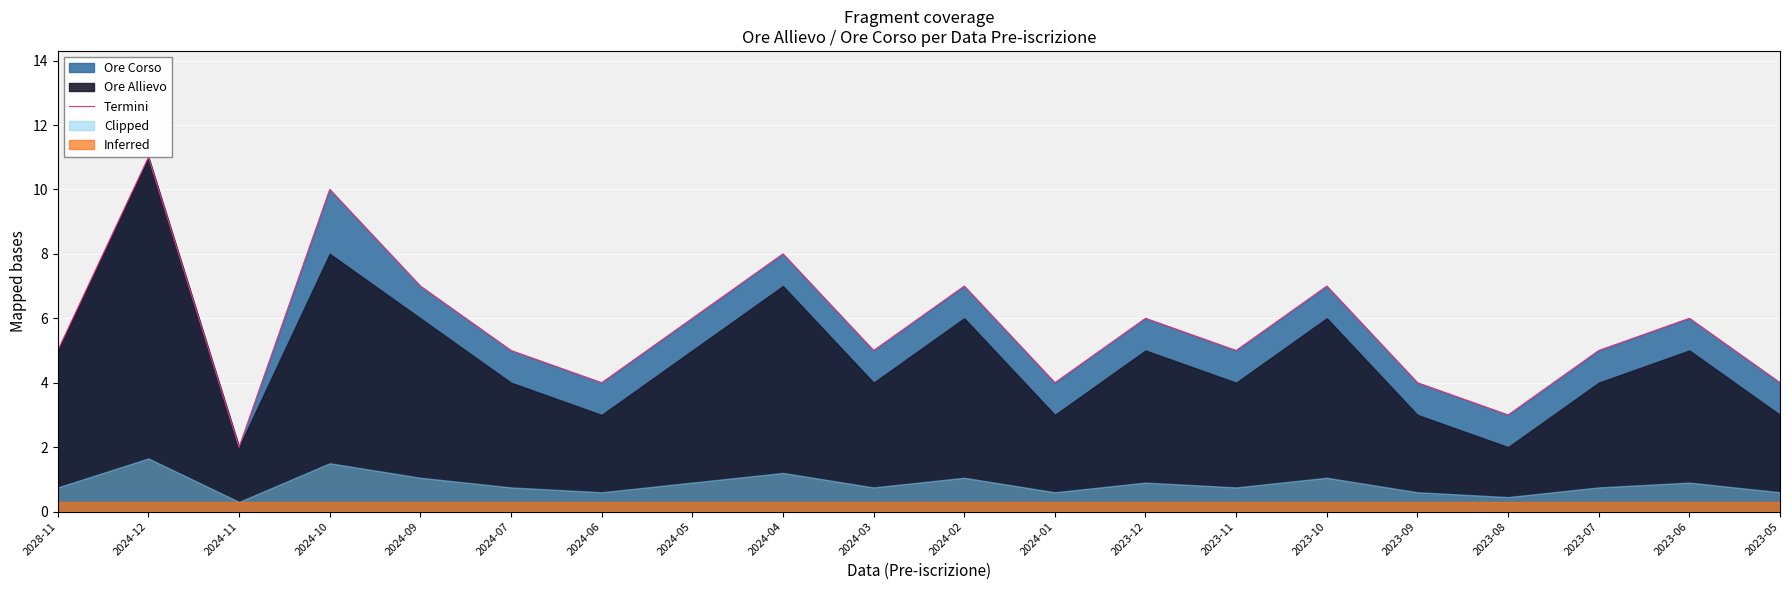

How many data points are less than 5?

6